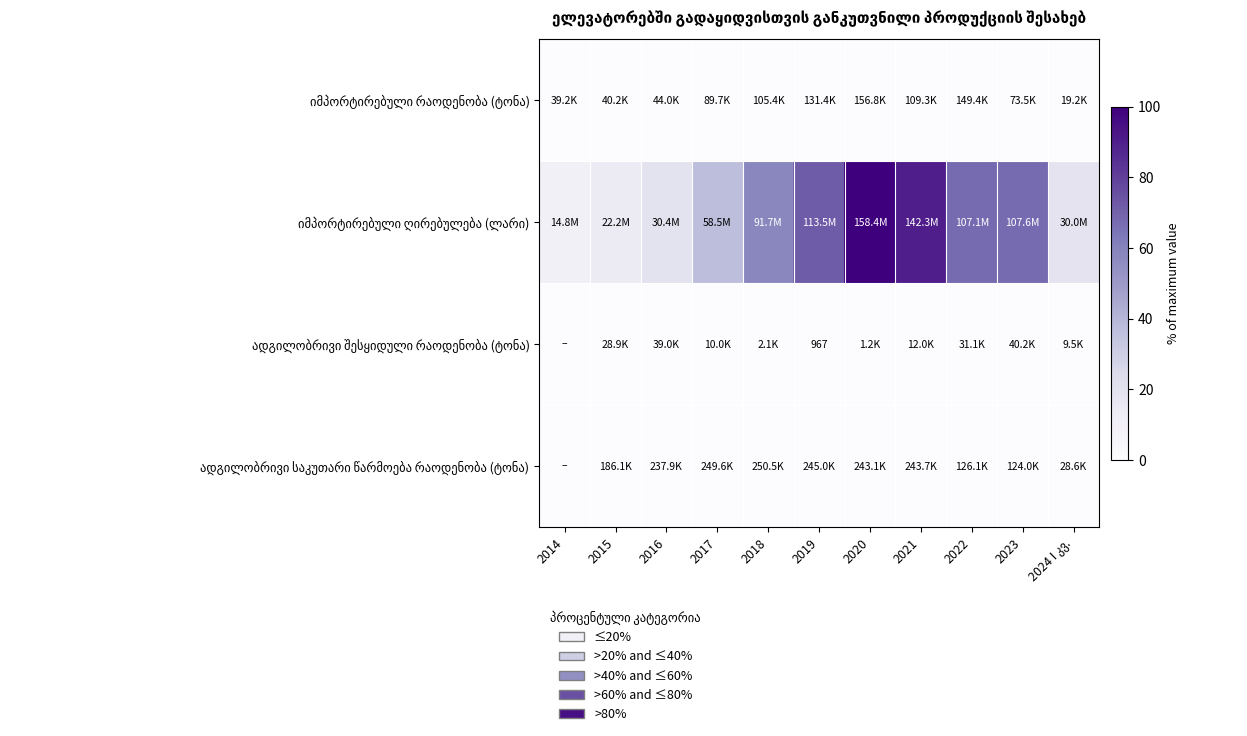

The იმპორტირებული რაოდენობა (ტონა) series shows 0.0 at 2016. True or false?

True